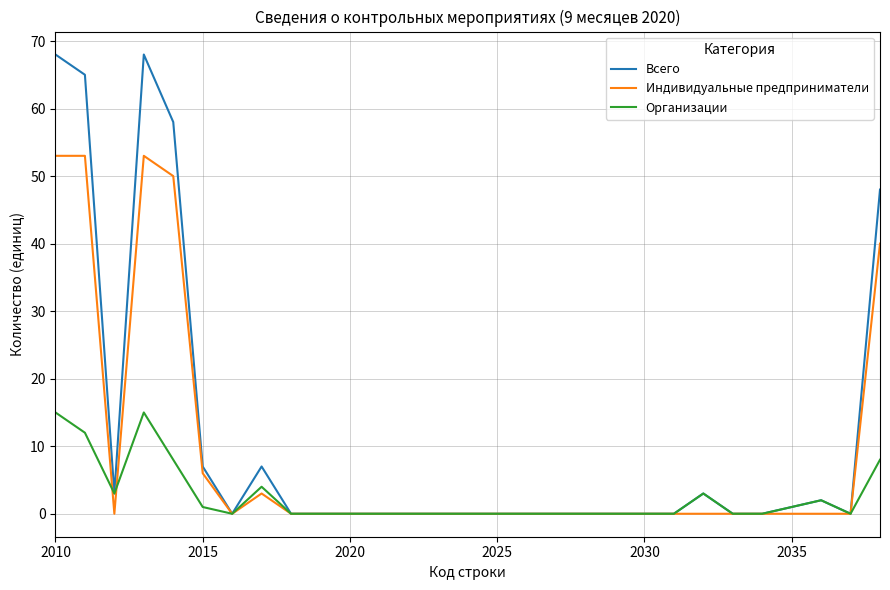

What is the sum of all Индивидуальные предприниматели values?

258